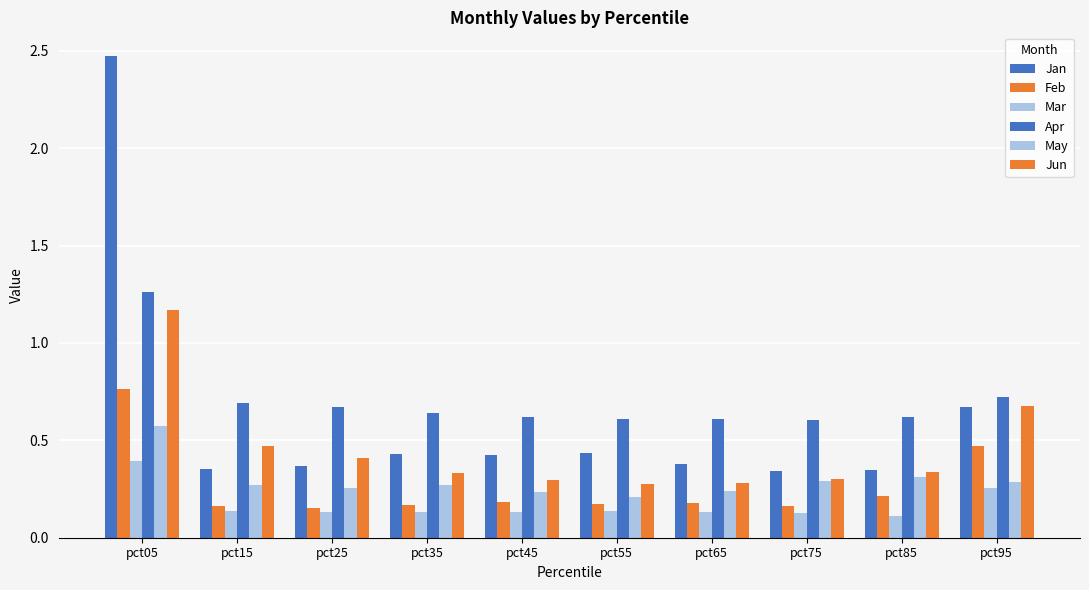

Does the chart contain stacked bars?

No